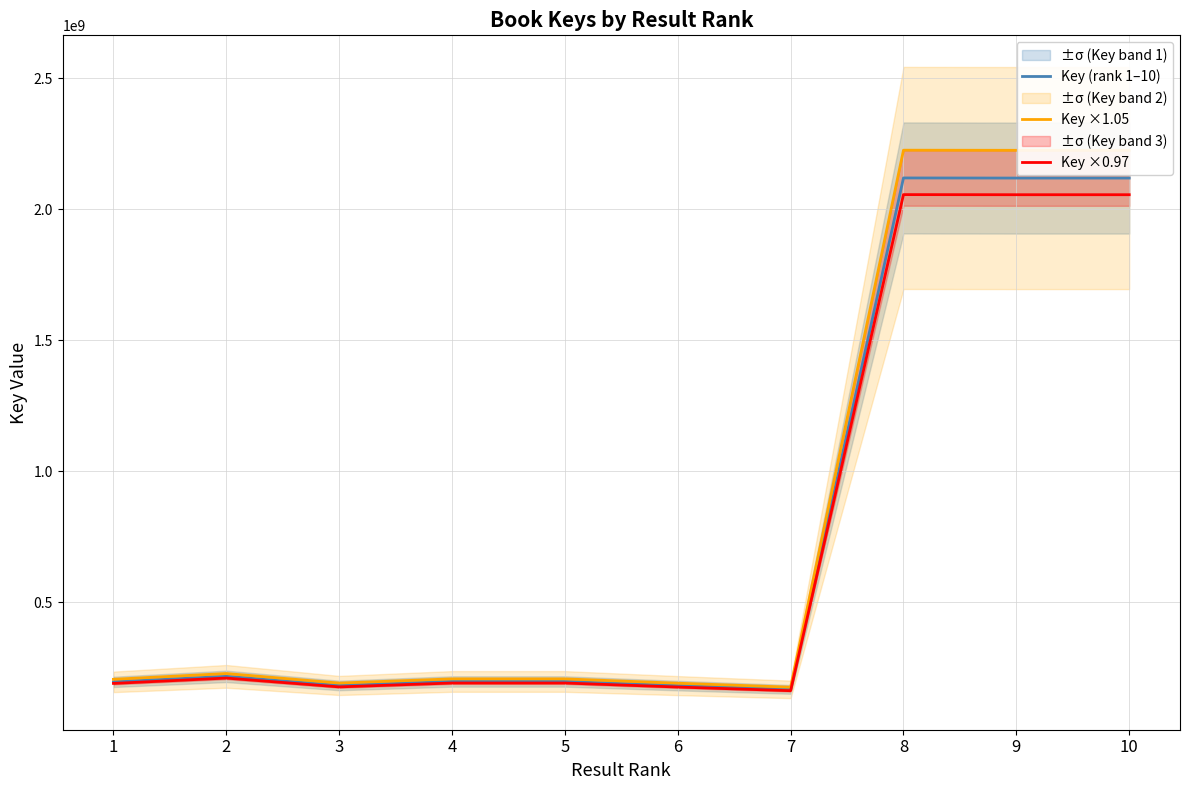

How many data points in Key ×1.05 are above 207563573?

5